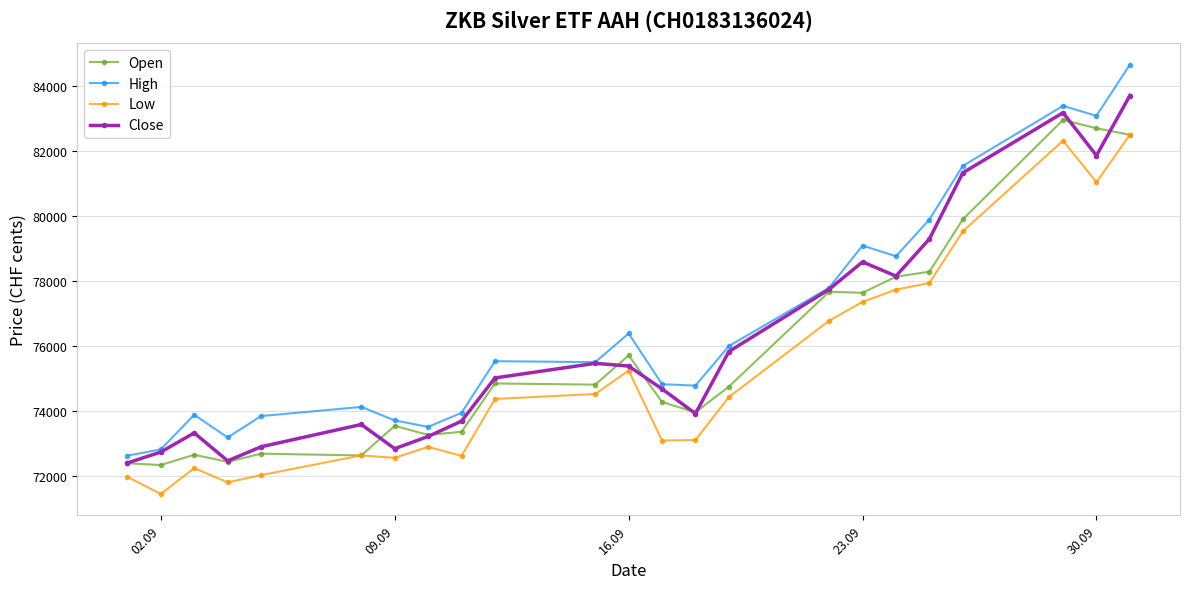

Which series has the largest range (max minus min)?

High